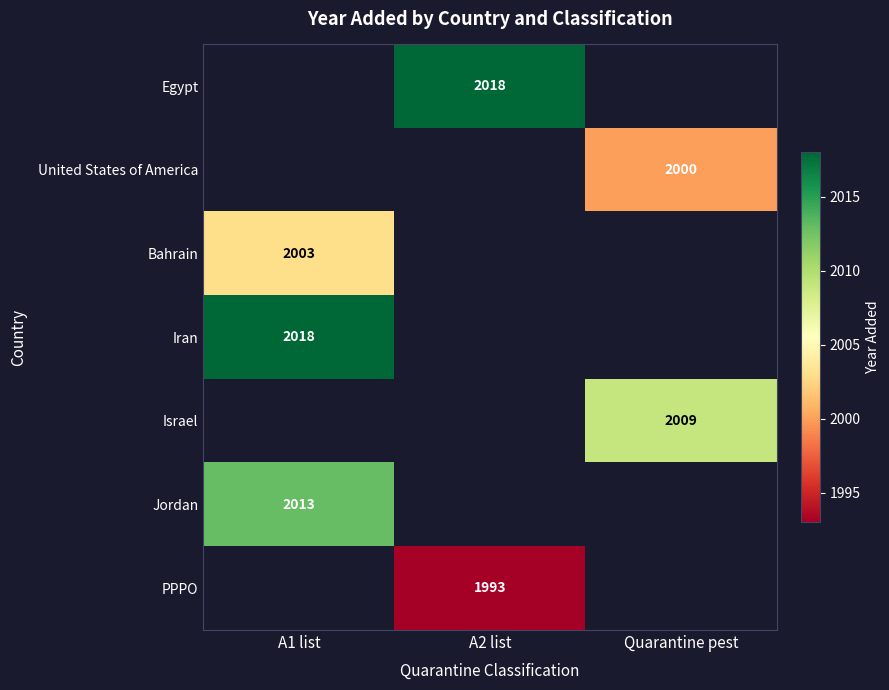

Is it true that Egypt equals 3388 at A2 list?

False